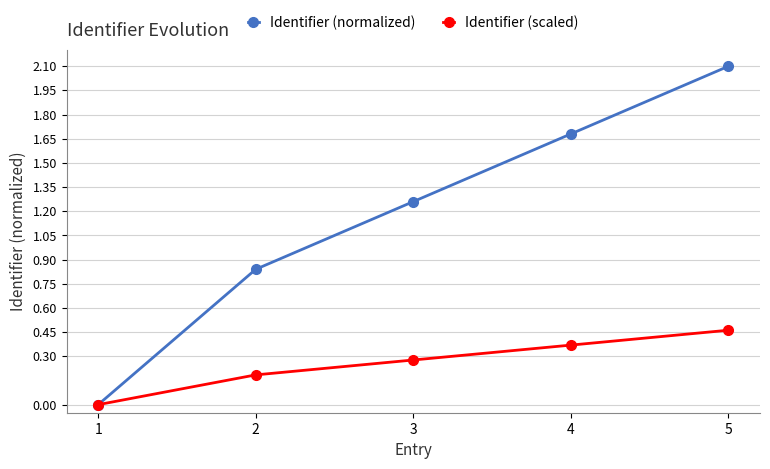

True or false: Identifier (scaled) has a value of 0.1 at 2.

False